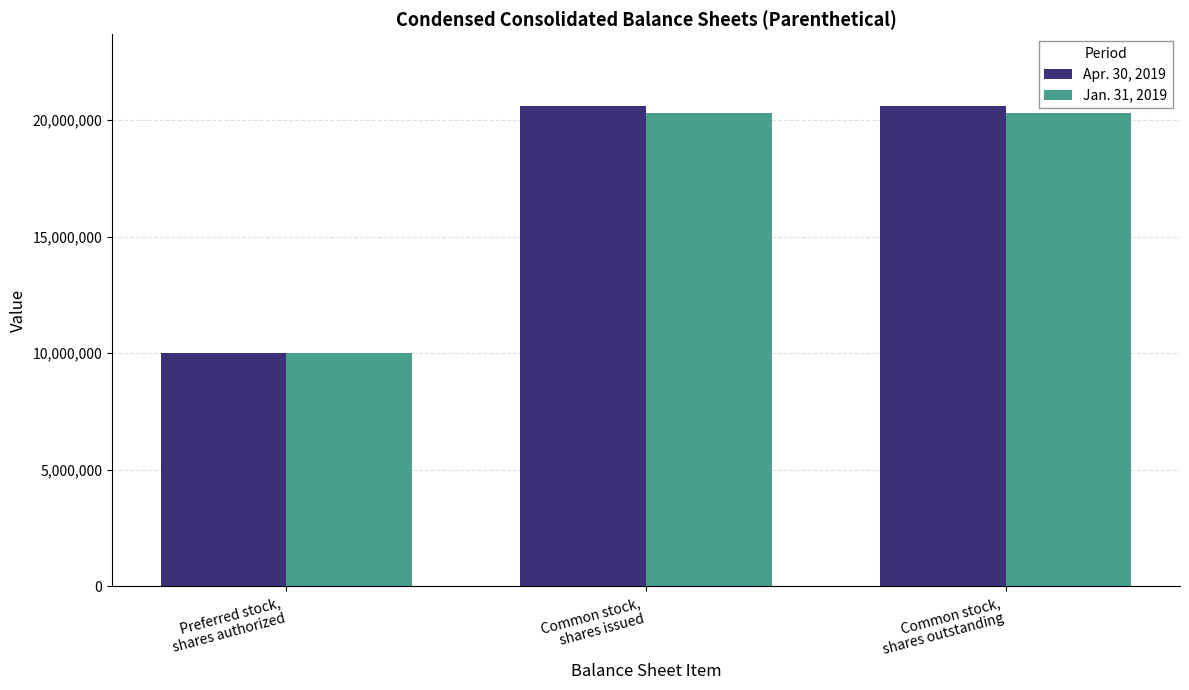

What is the label of the 1st bar from the left?

Preferred stock,
shares authorized